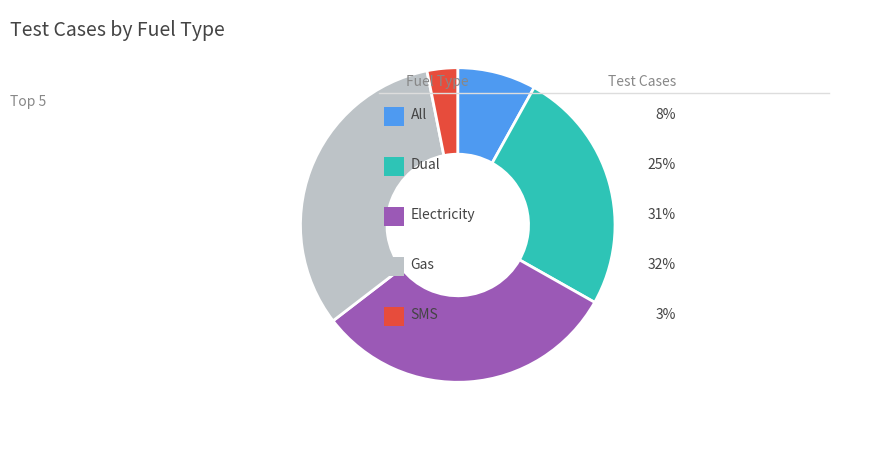

Does any single category account for the majority?

No